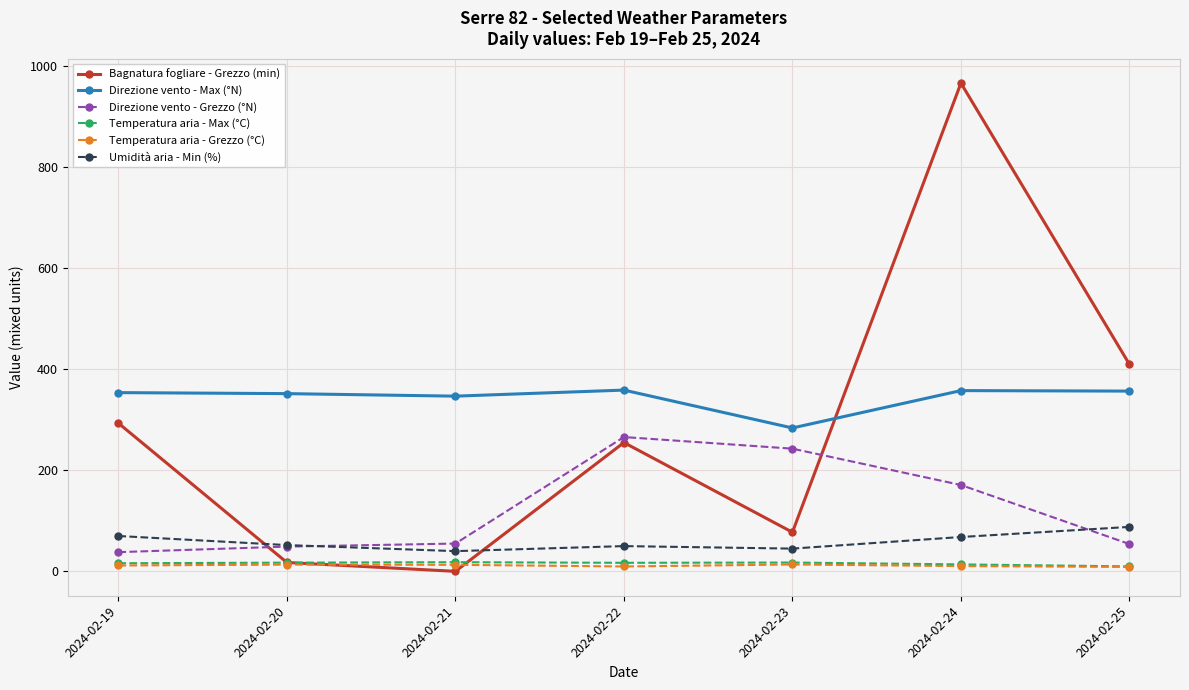

What is the total value across all series at 2024-02-24?

1588.2